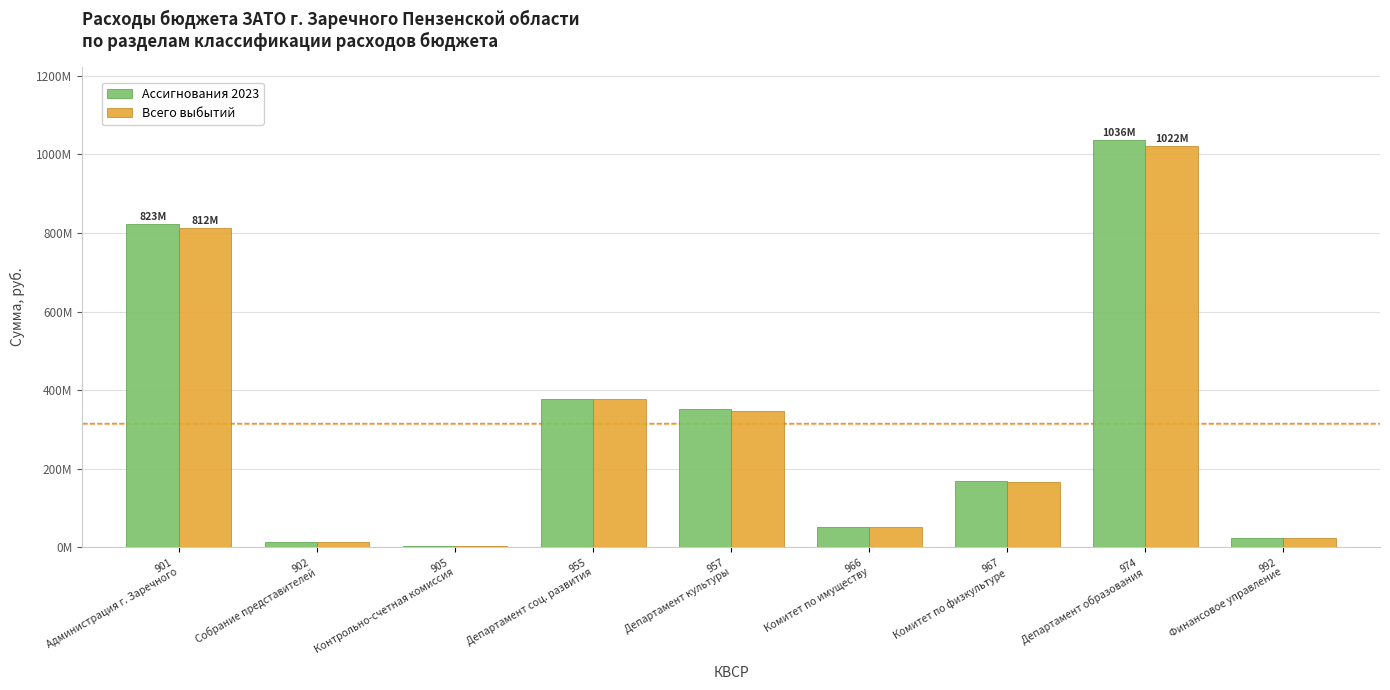

Where does the Ассигнования 2023 series first go above 169681937?

901
Администрация г. Заречного